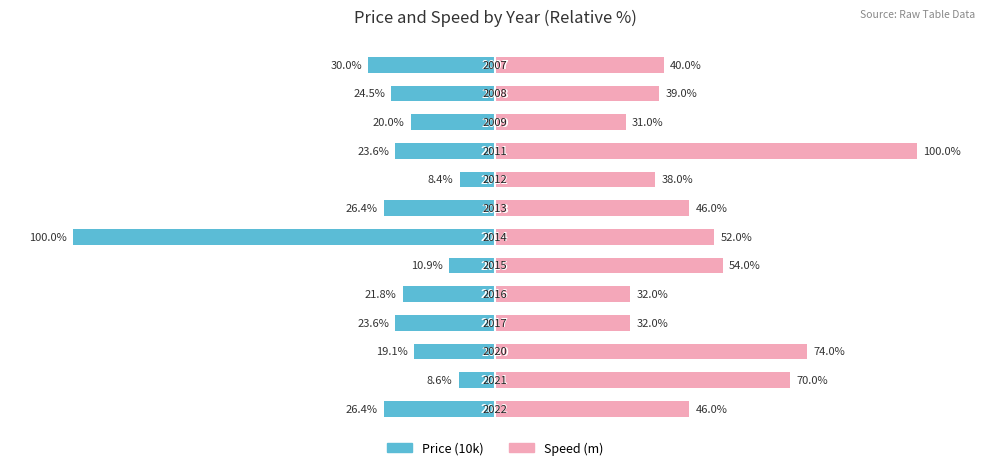

What is the difference between the maximum and minimum values in the Speed (m) series?

69.0